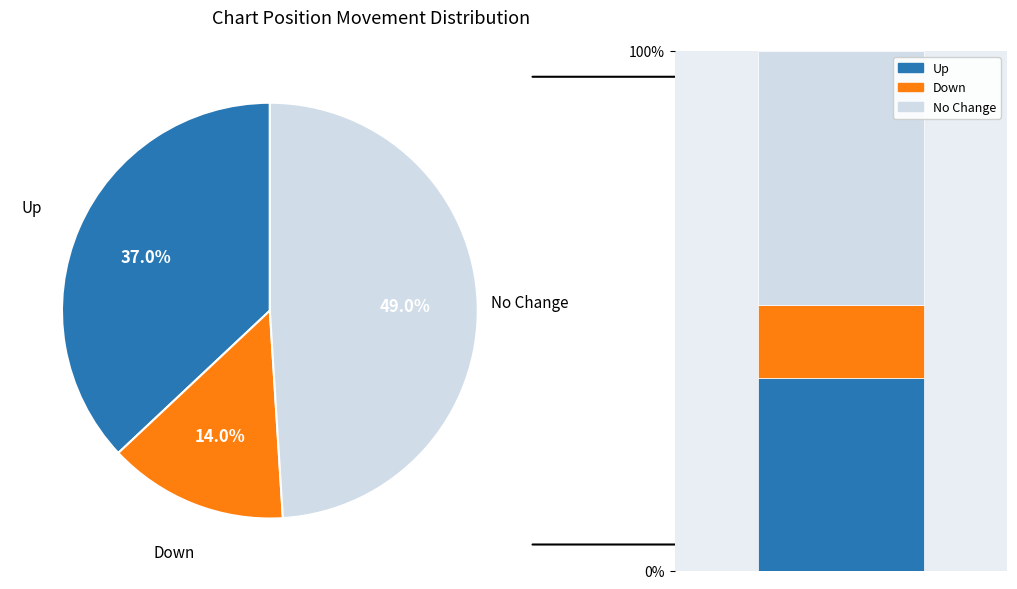

What percentage is the up slice, to the nearest percent?

37%